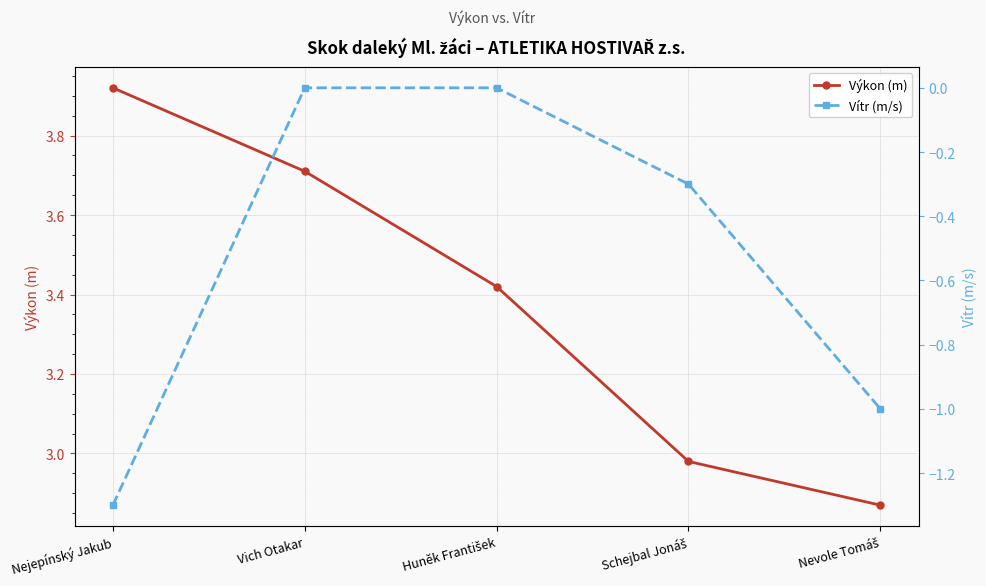

What is the highest value of the Výkon (m) series?

3.9